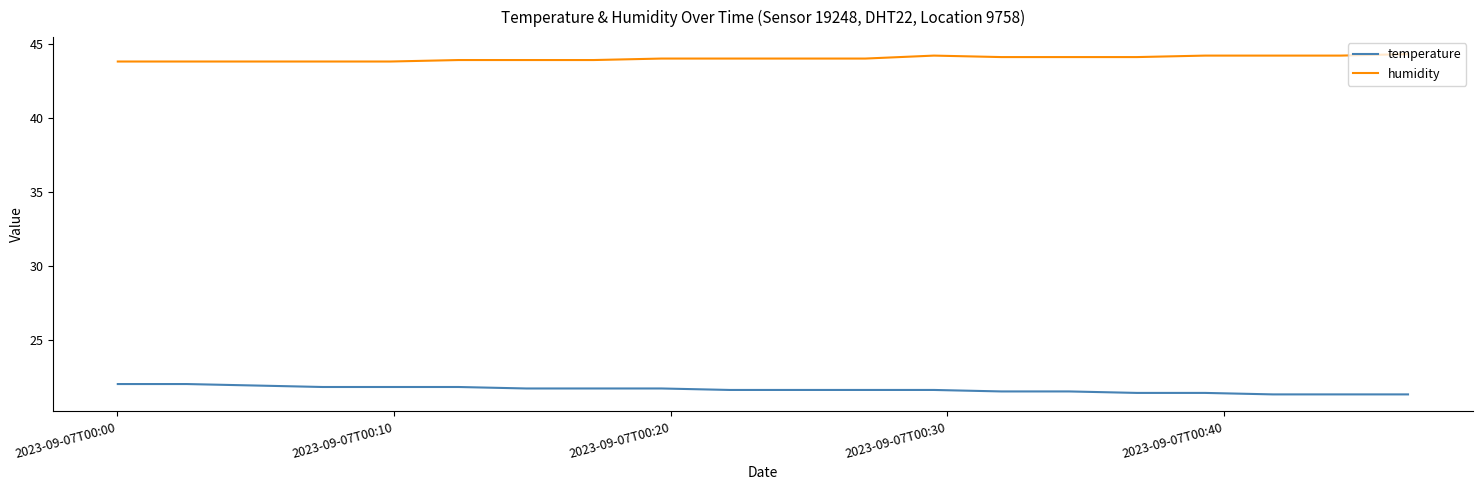

What is the highest value of the humidity series?

44.3